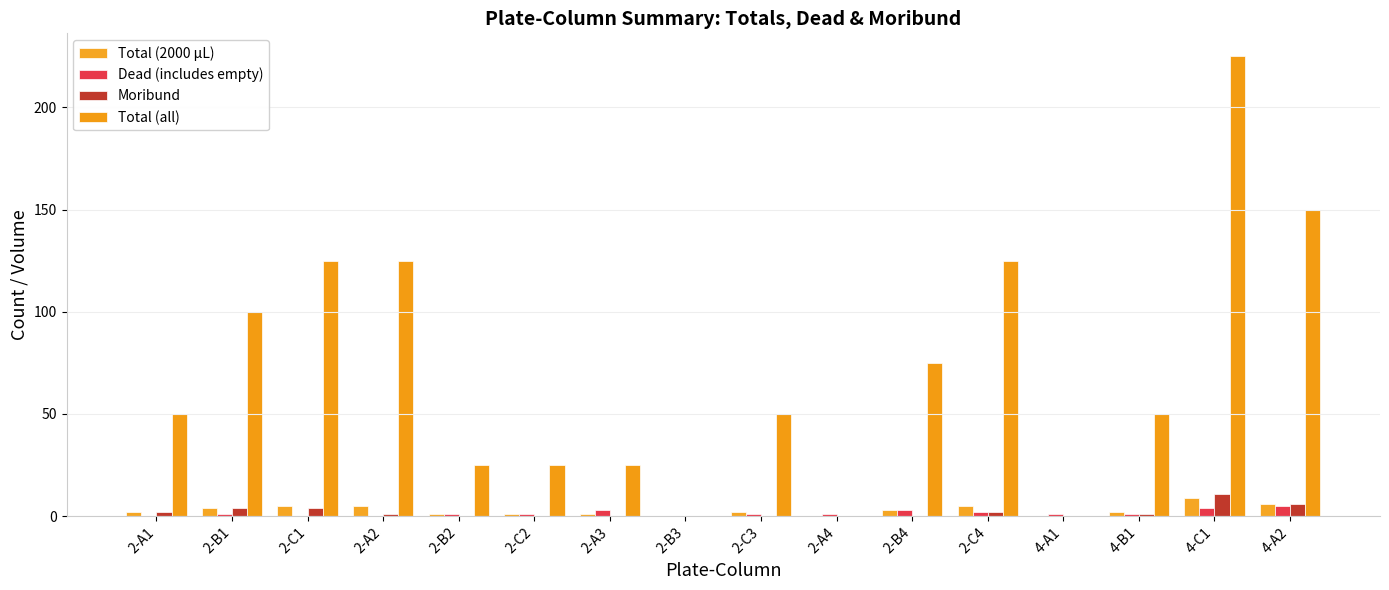

Reading right to left, transcribe all the data shown in this chart.

Total (2000 µL): 6.0	9.0	2.0	0.0	5.0	3.0	0.0	2.0	0.0	1.0	1.0	1.0	5.0	5.0	4.0	2.0
Dead (includes empty): 5.0	4.0	1.0	1.0	2.0	3.0	1.0	1.0	0.0	3.0	1.0	1.0	0.0	0.0	1.0	0.0
Moribund: 6.0	11.0	1.0	0.0	2.0	0.0	0.0	0.0	0.0	0.0	0.0	0.0	1.0	4.0	4.0	2.0
Total (all): 150.0	225.0	50.0	0.0	125.0	75.0	0.0	50.0	0.0	25.0	25.0	25.0	125.0	125.0	100.0	50.0